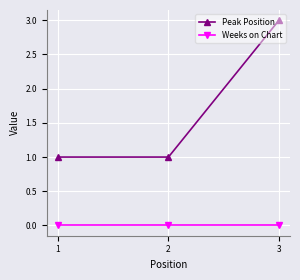

True or false: Peak Position has a value of 2 at 2.

False